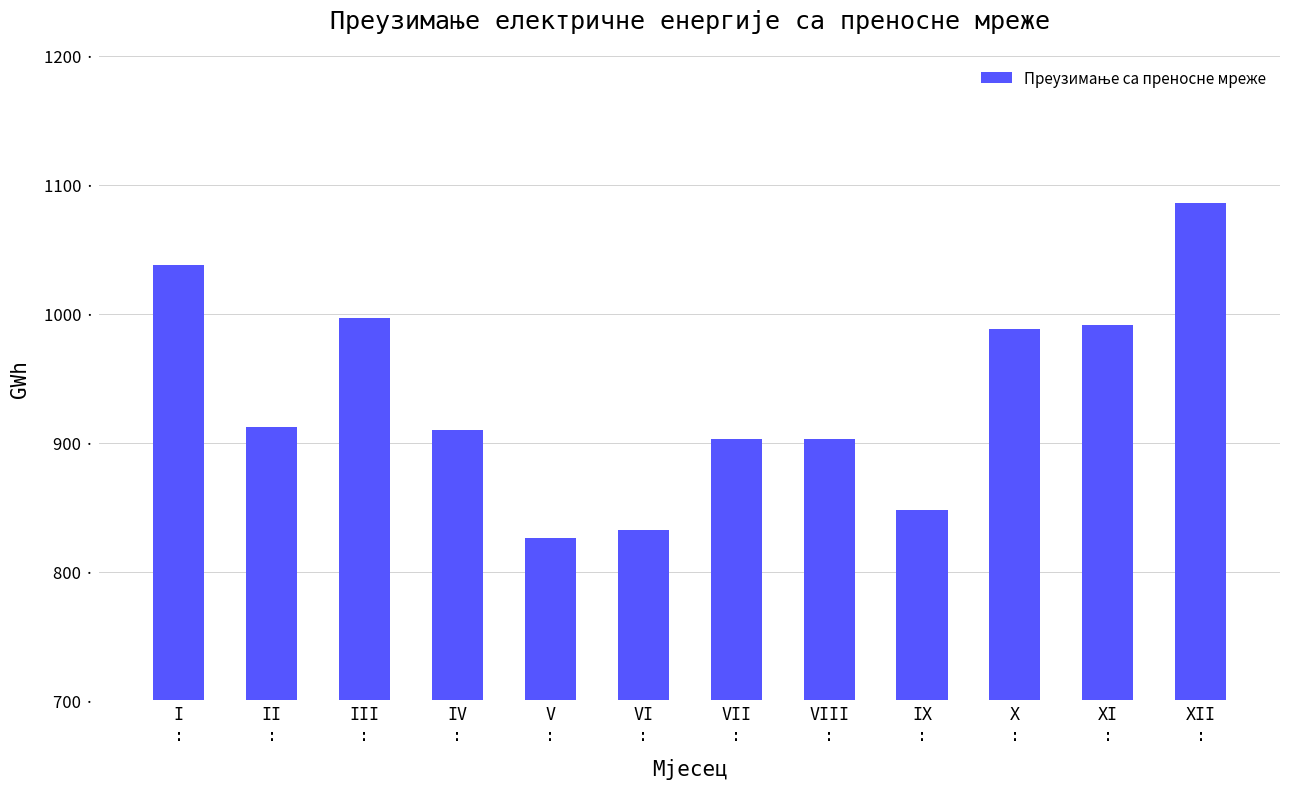

List the labels in order of value, smallest first.

V
:, VI
:, IX
:, VII
:, VIII
:, IV
:, II
:, X
:, XI
:, III
:, I
:, XII
: